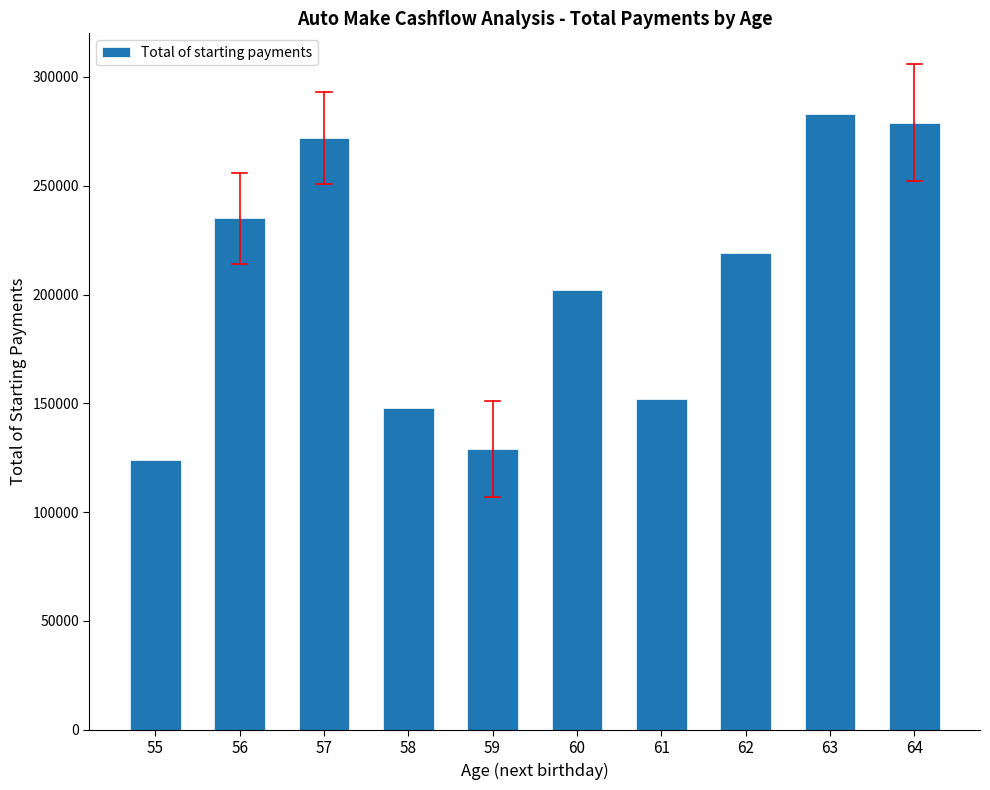

Is it true that the value at 55 is 169199?

False